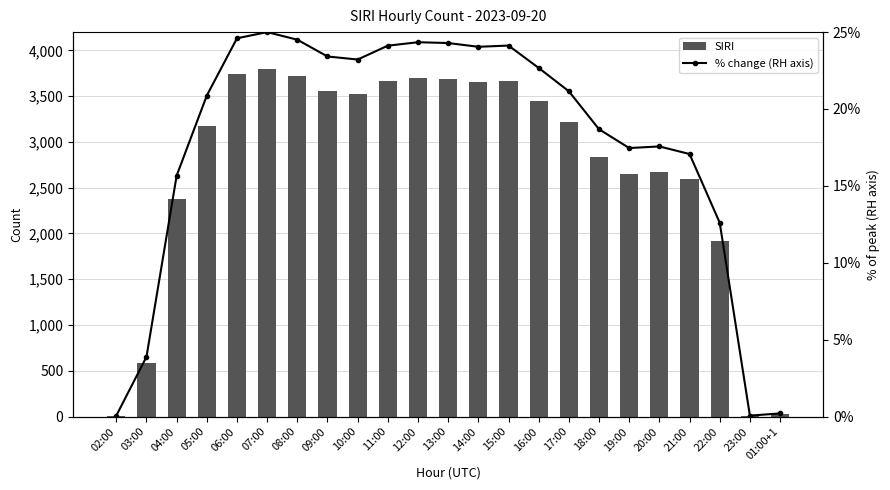

What is the difference between the second highest and second lowest values in the SIRI series?

3730.0